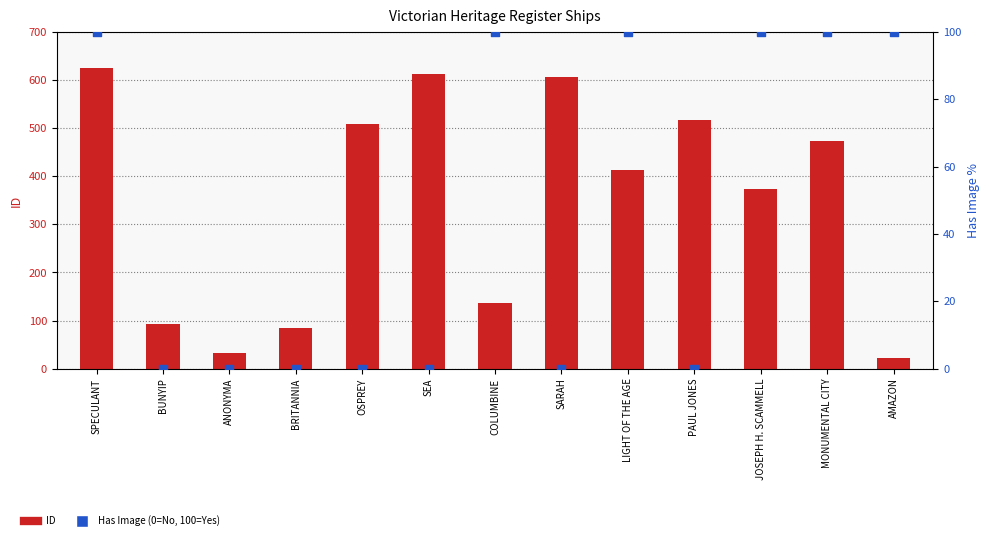

Which series has the largest total across all categories?

ID